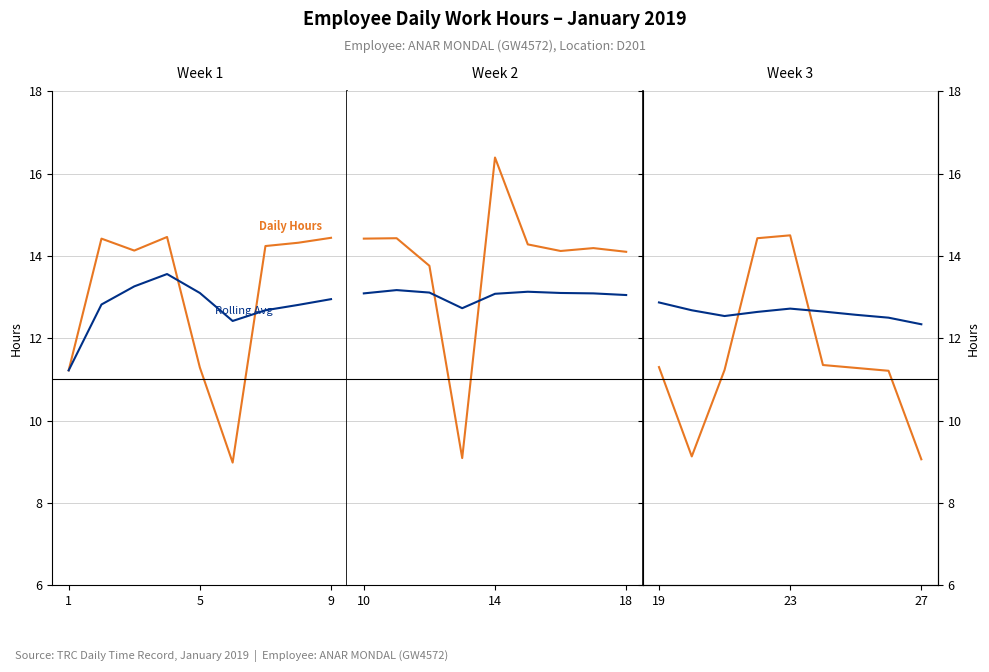

How many categories are shown in the chart?

9